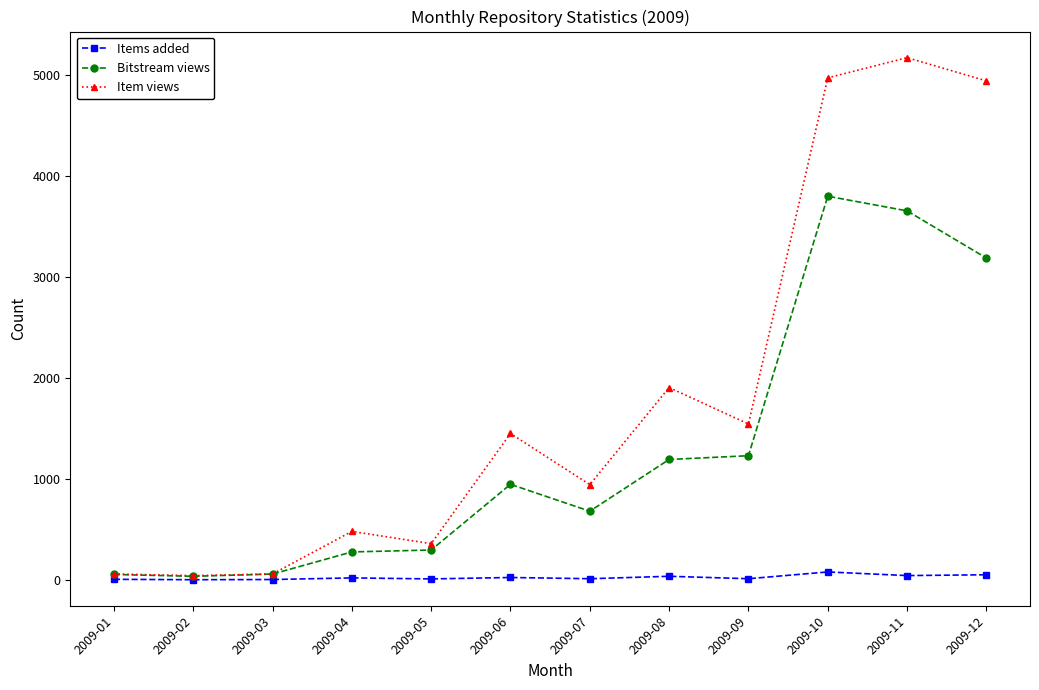

At how many categories does at least one series exceed 1860?

4